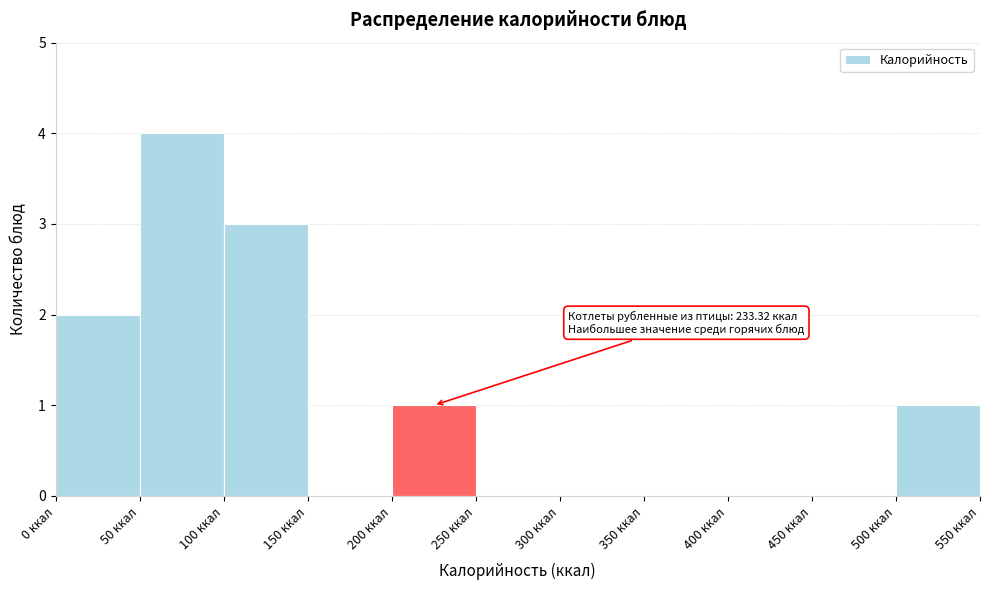

Over which range of the x-axis is the bar tallest?

50 to 100